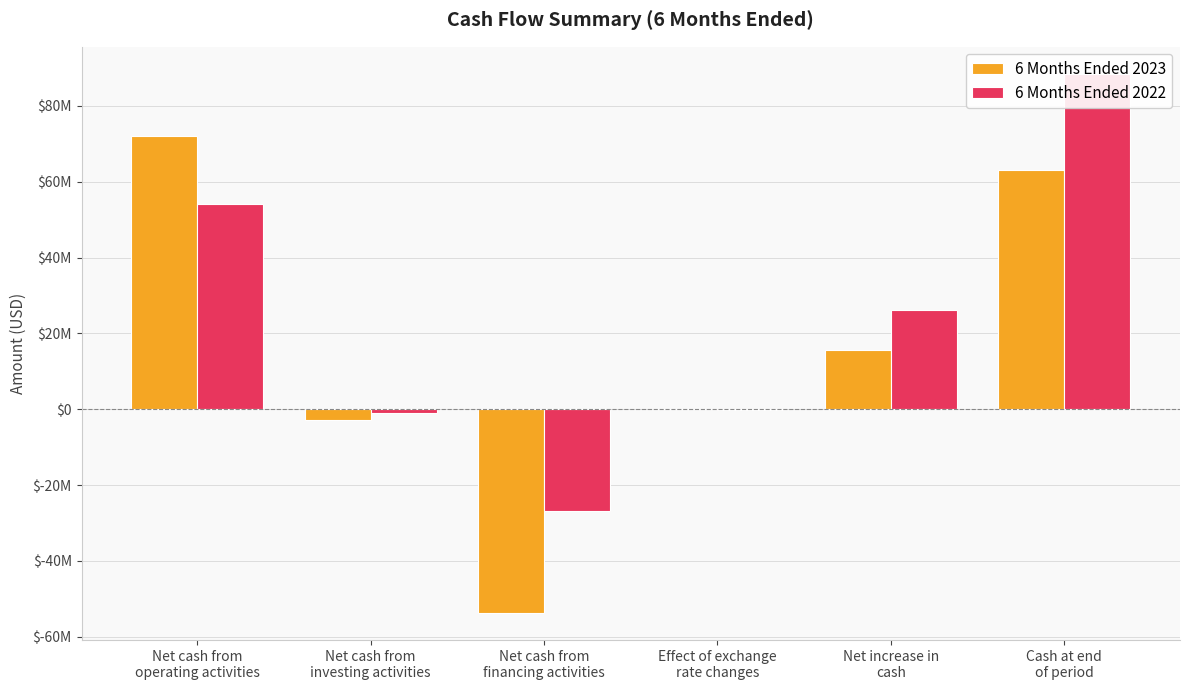

What is the spread (max minus min) of values at Net increase in
cash?

10636000